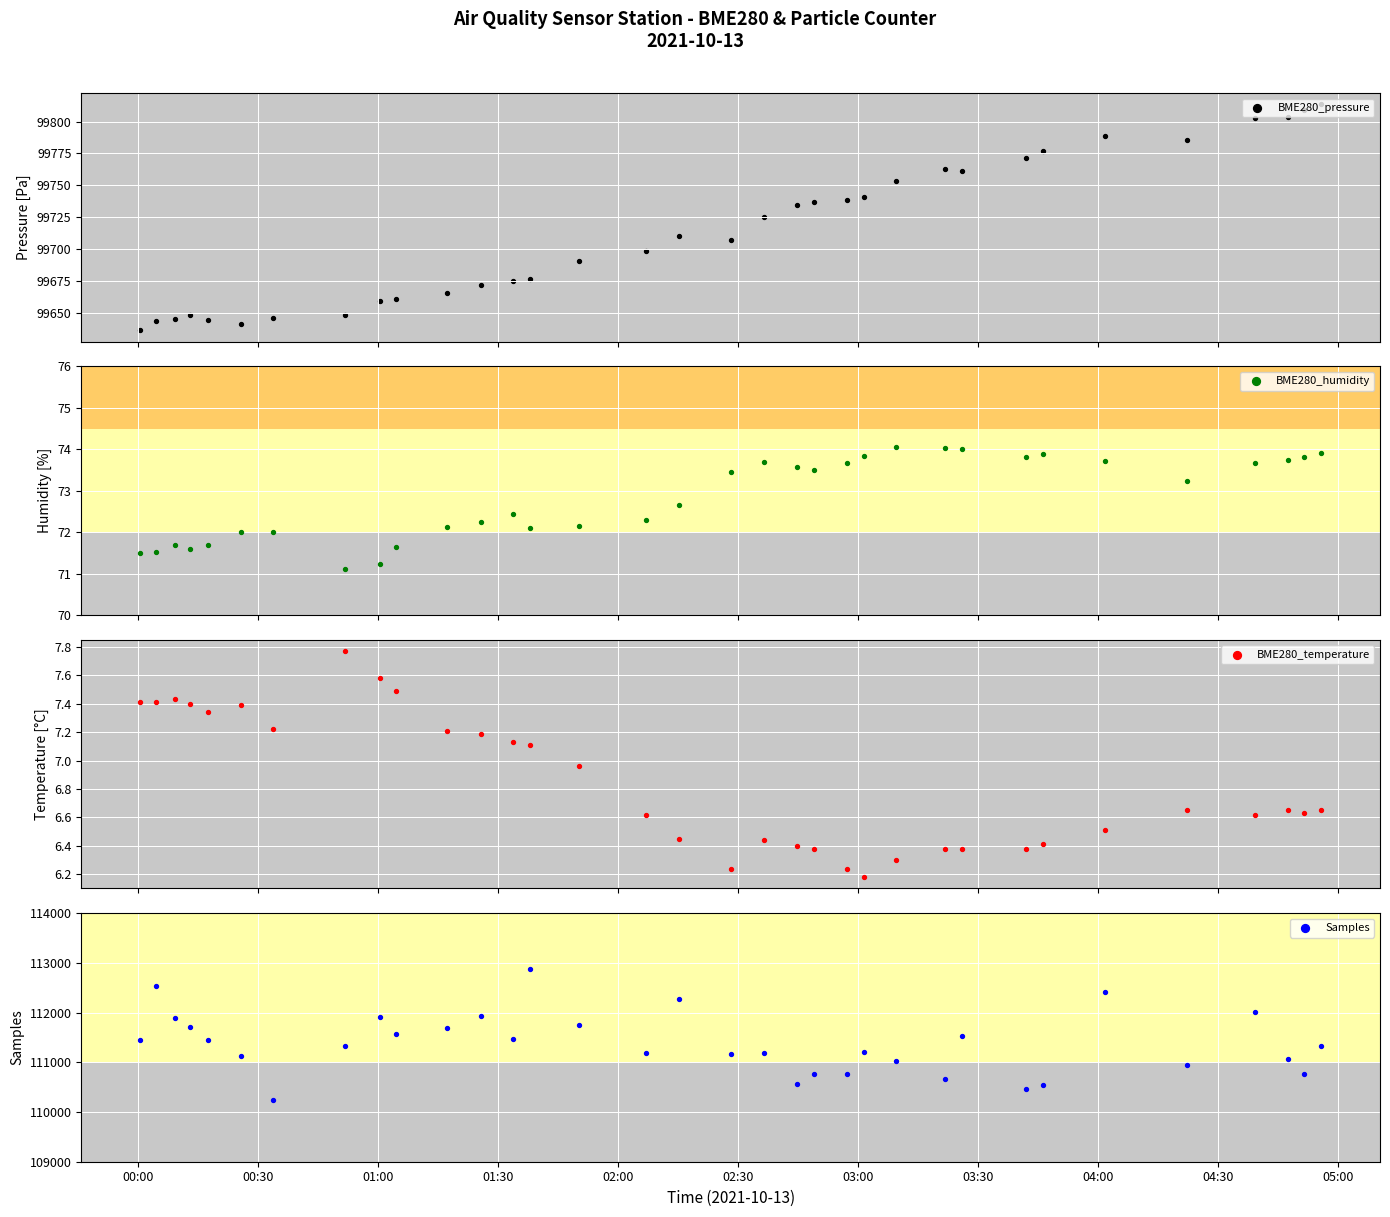

At how many categories does at least one series exceed 39860?

34